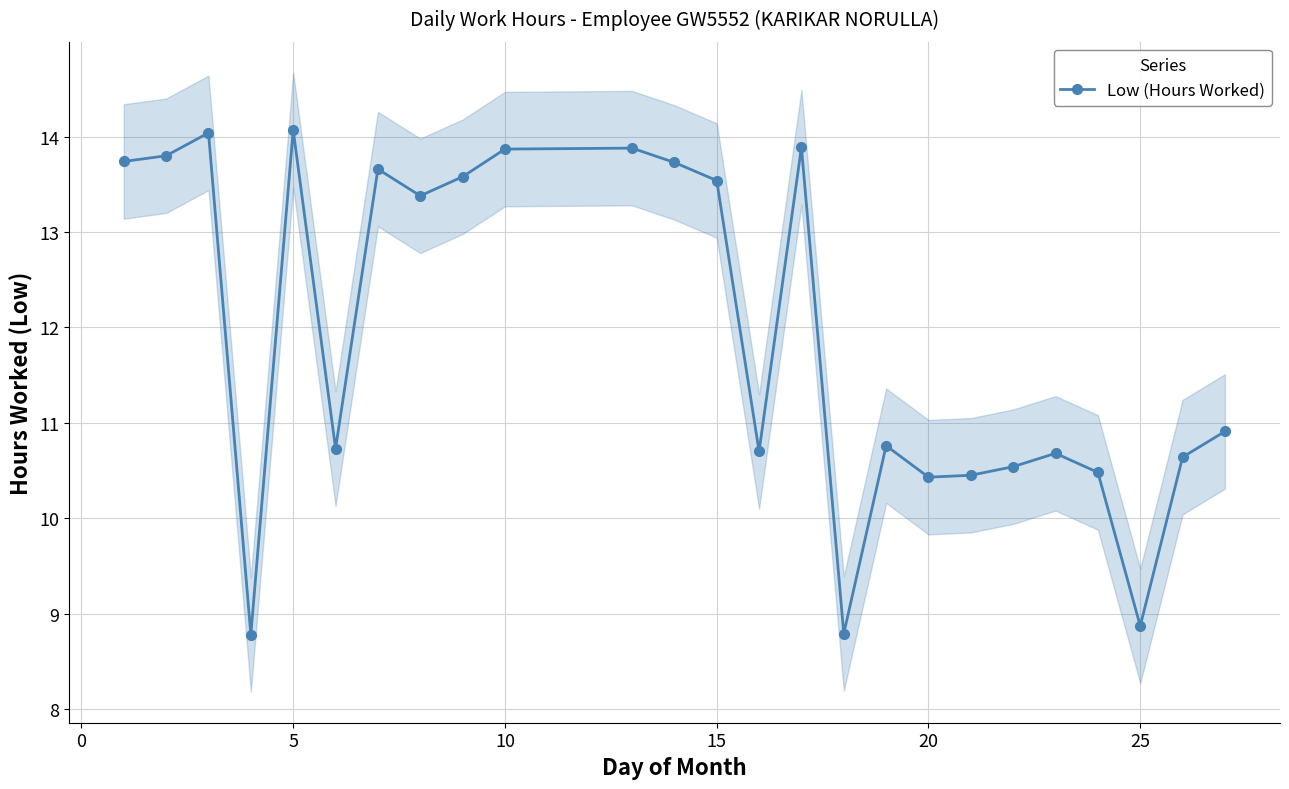

How many values exceed 10?

22